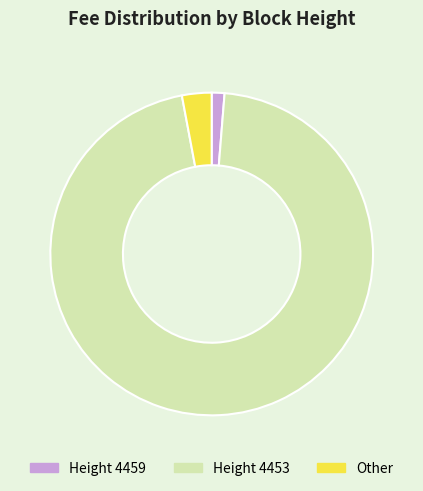

Does any single category account for the majority?

Yes